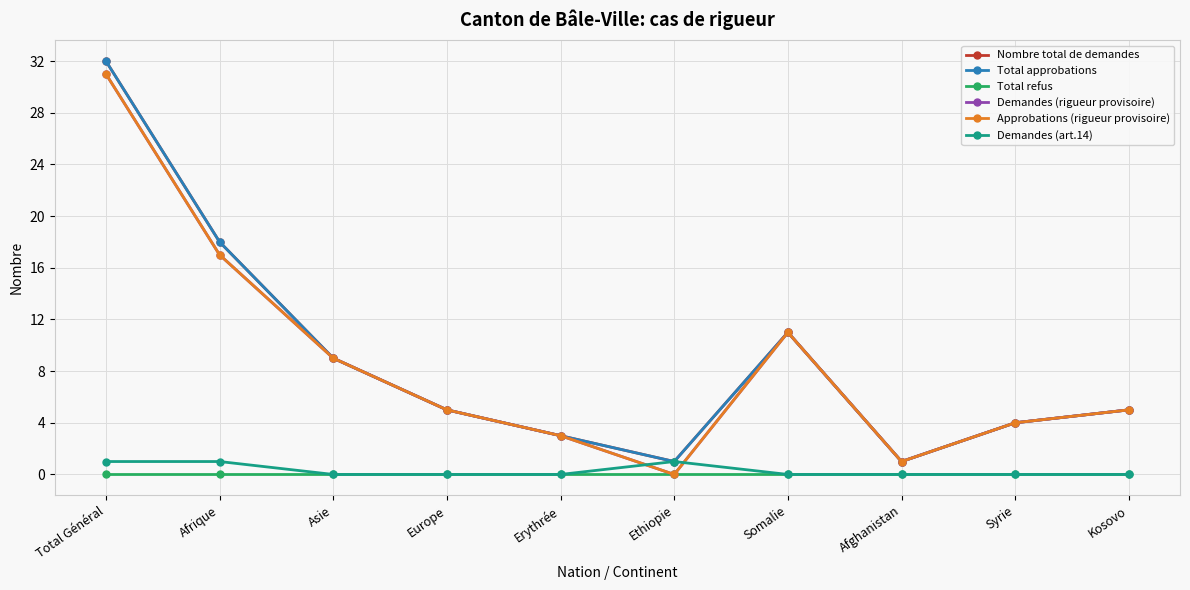

At which category does the chart reach its peak across all series?

Total Général